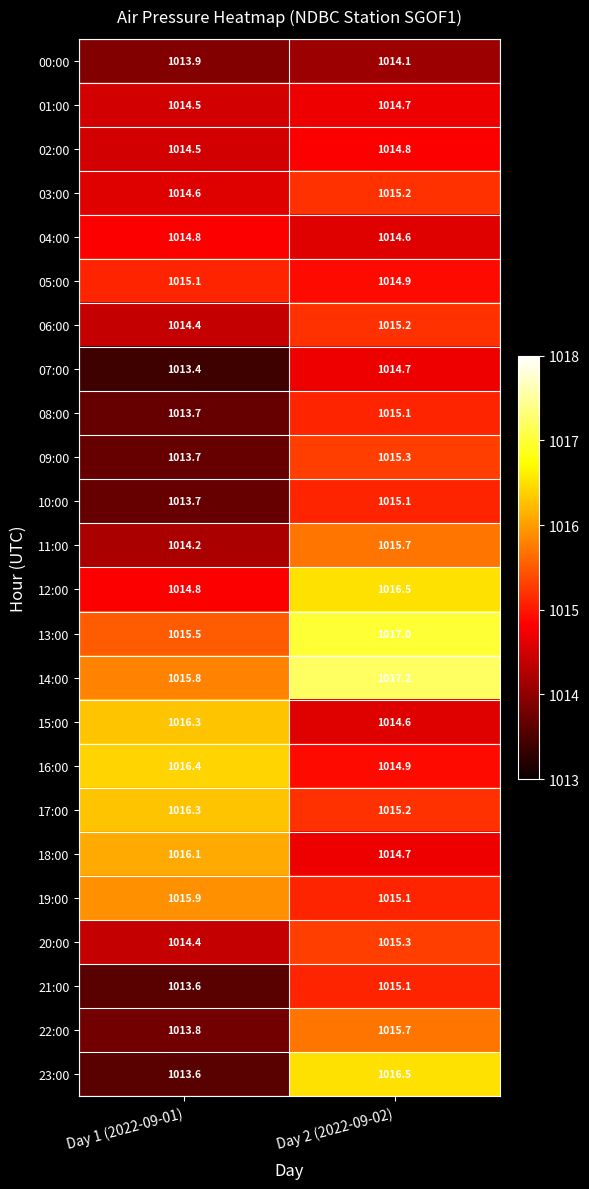

What value does the 07:00 series have at Day 1 (2022-09-01)?

1013.4